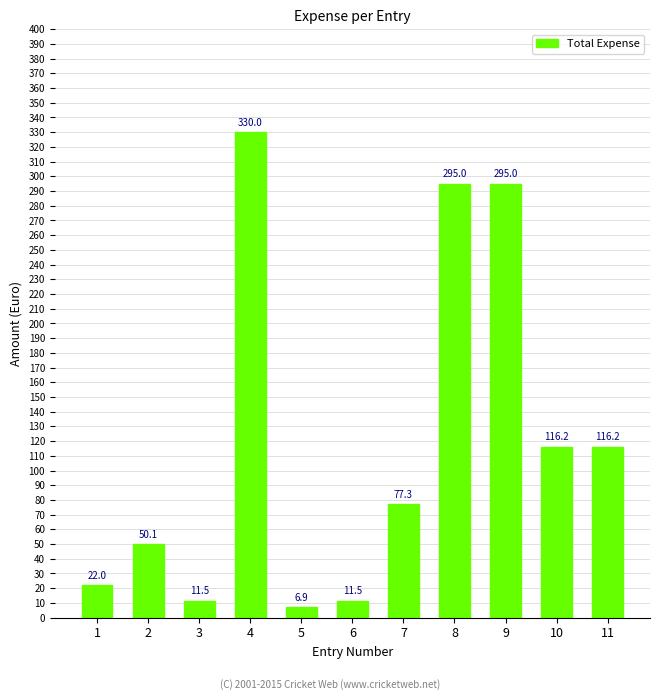

What is the ratio of the value at 1 to the value at 4?

0.1